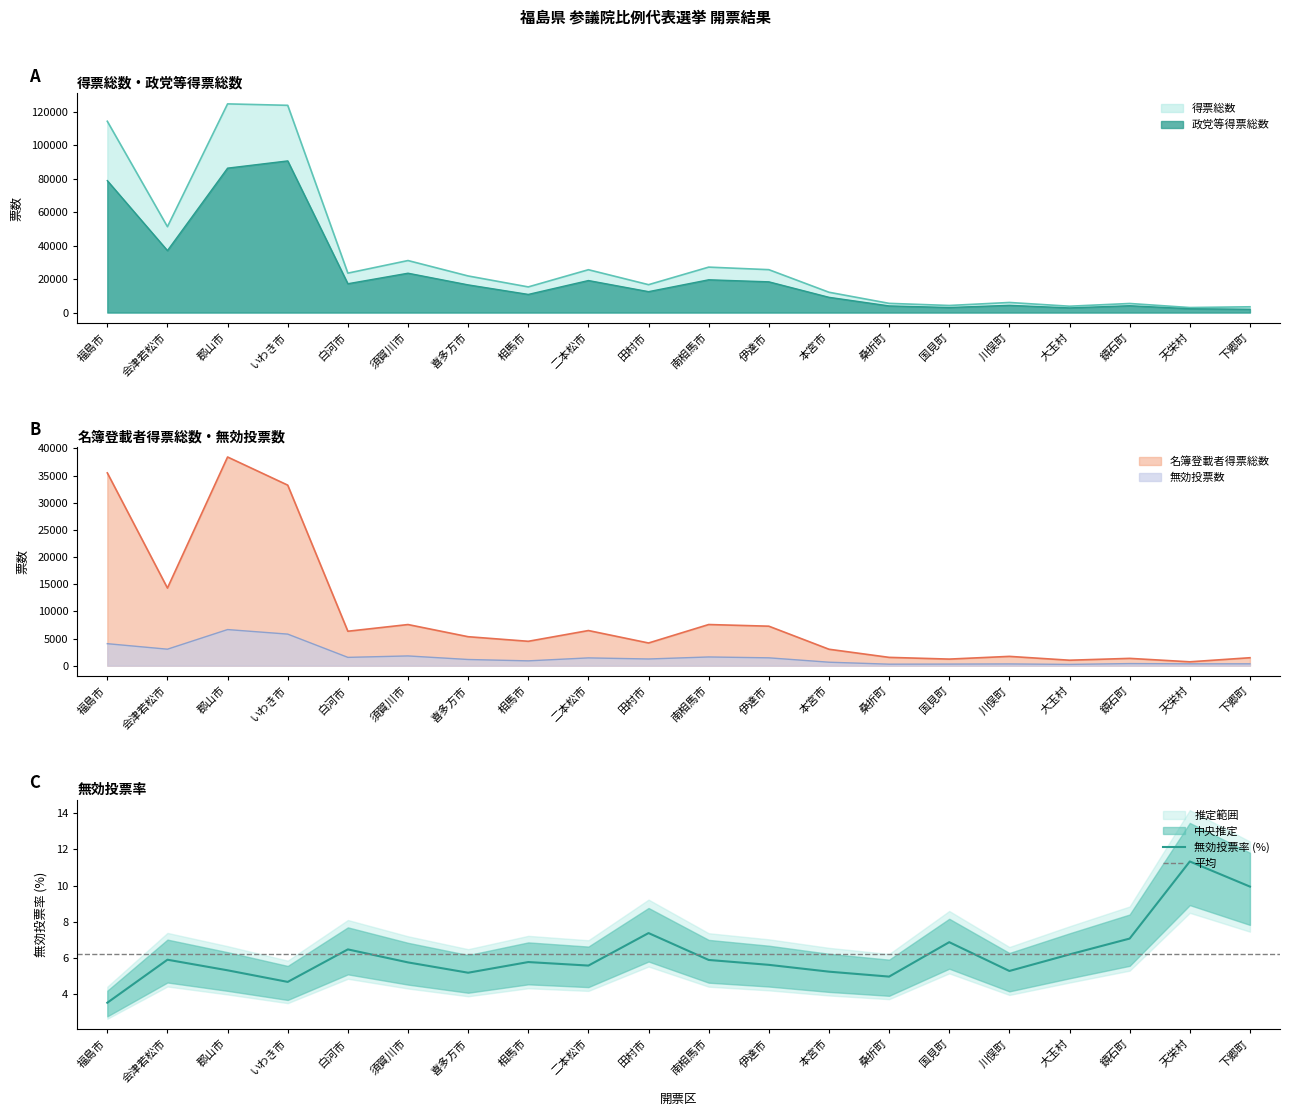

Count the number of data series in this chart.

4